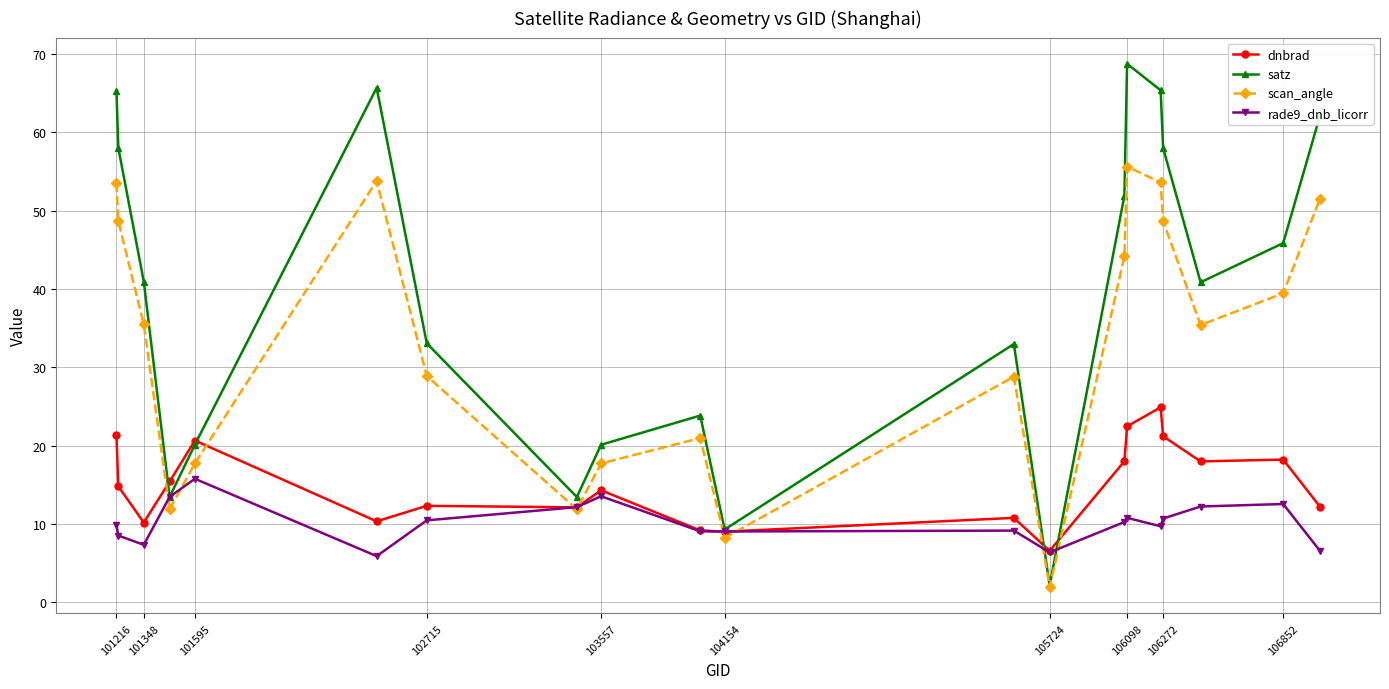

What is the difference between the maximum and minimum values in the dnbrad series?

18.3